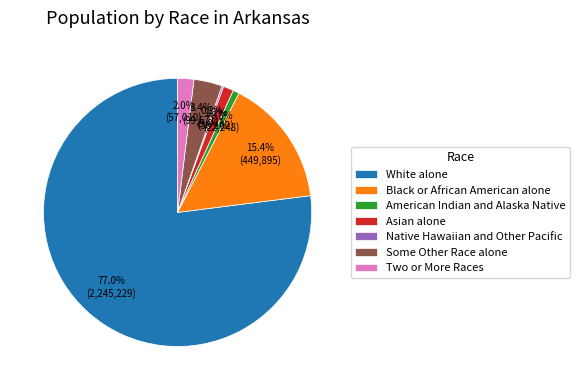

To the nearest percent, what percentage of the pie is White alone?

77%